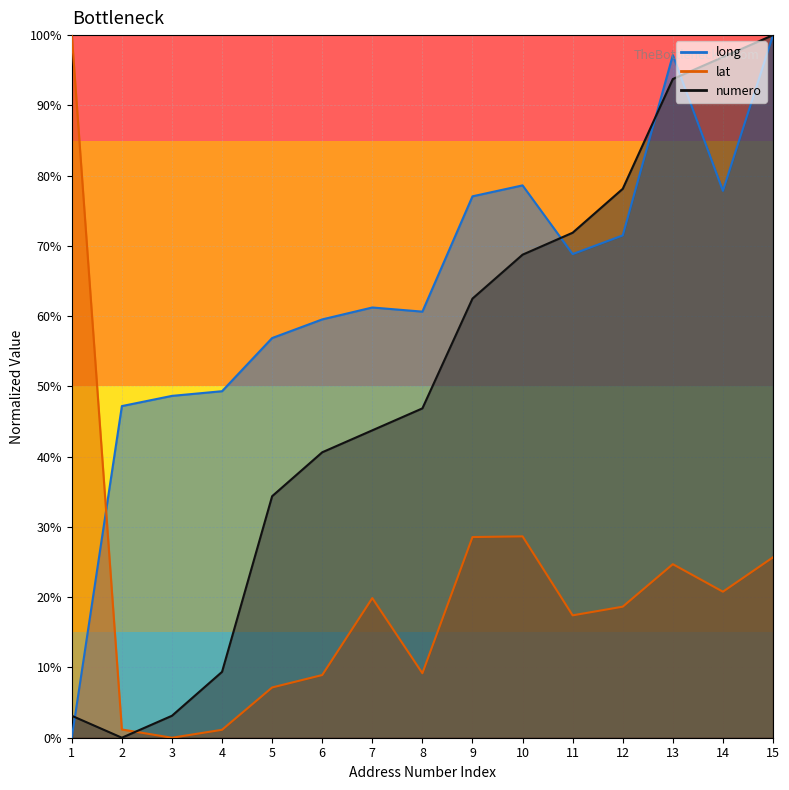

Is it true that long equals 0.5 at 4?

True